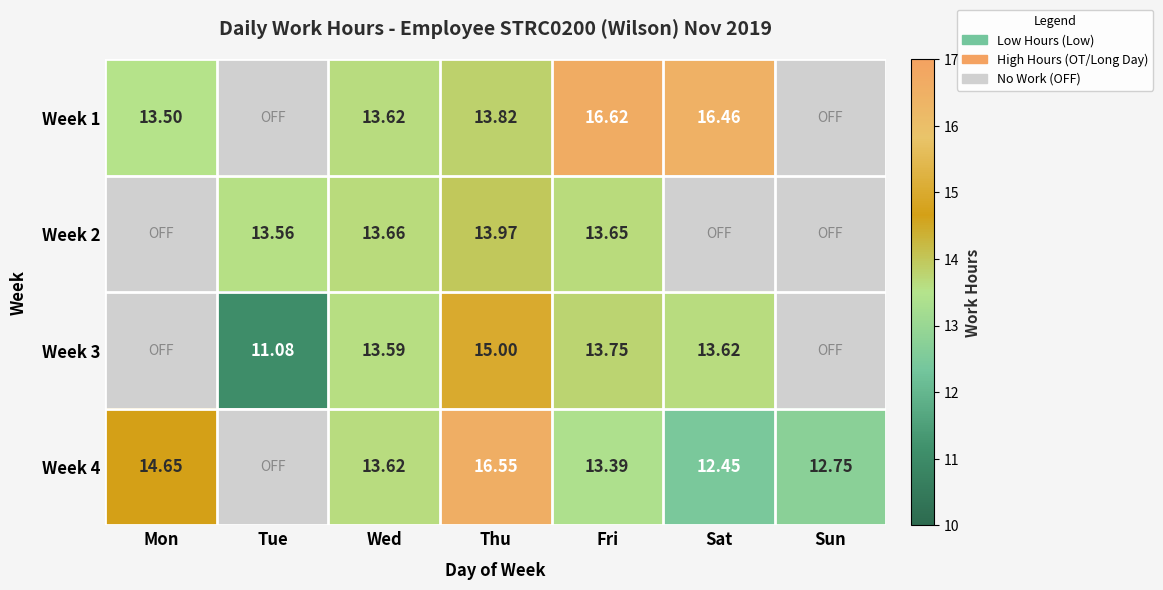

How many positive values does the Week 2 series have?

4